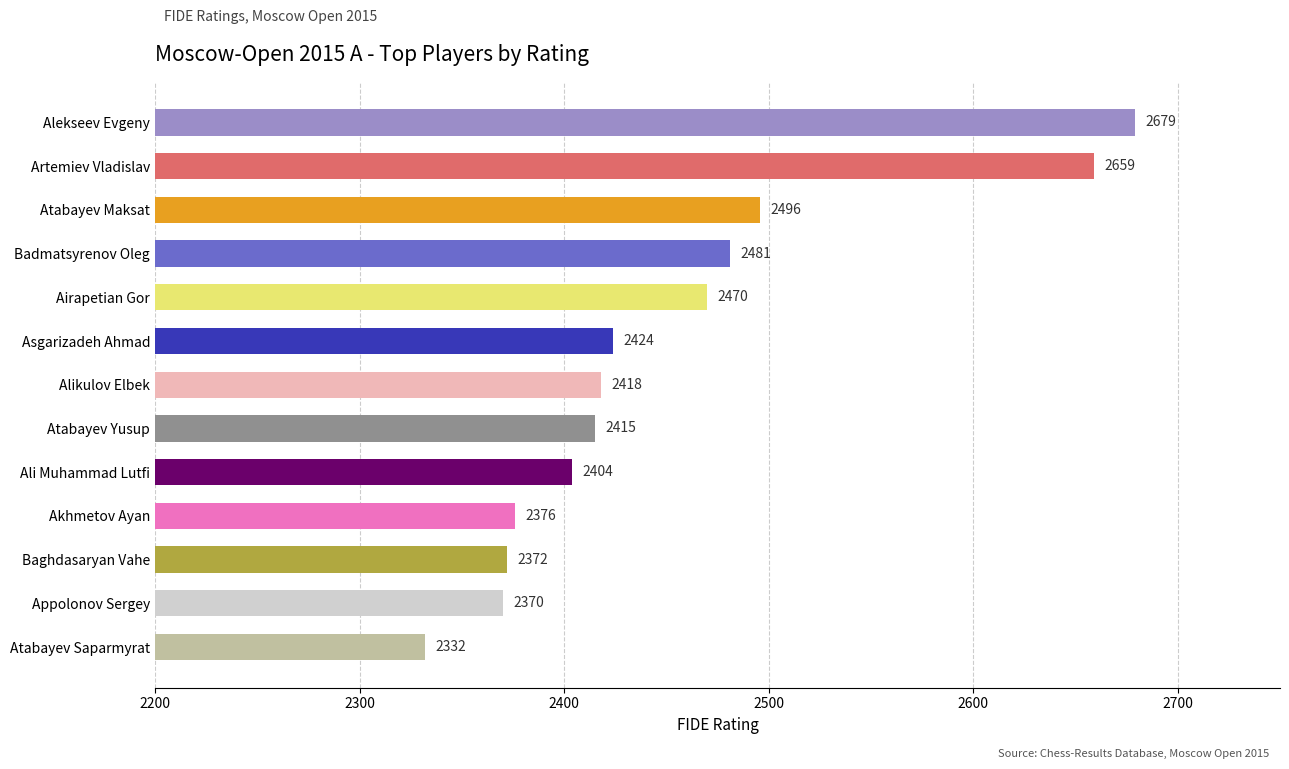

Read the value at Atabayev Yusup.

2415